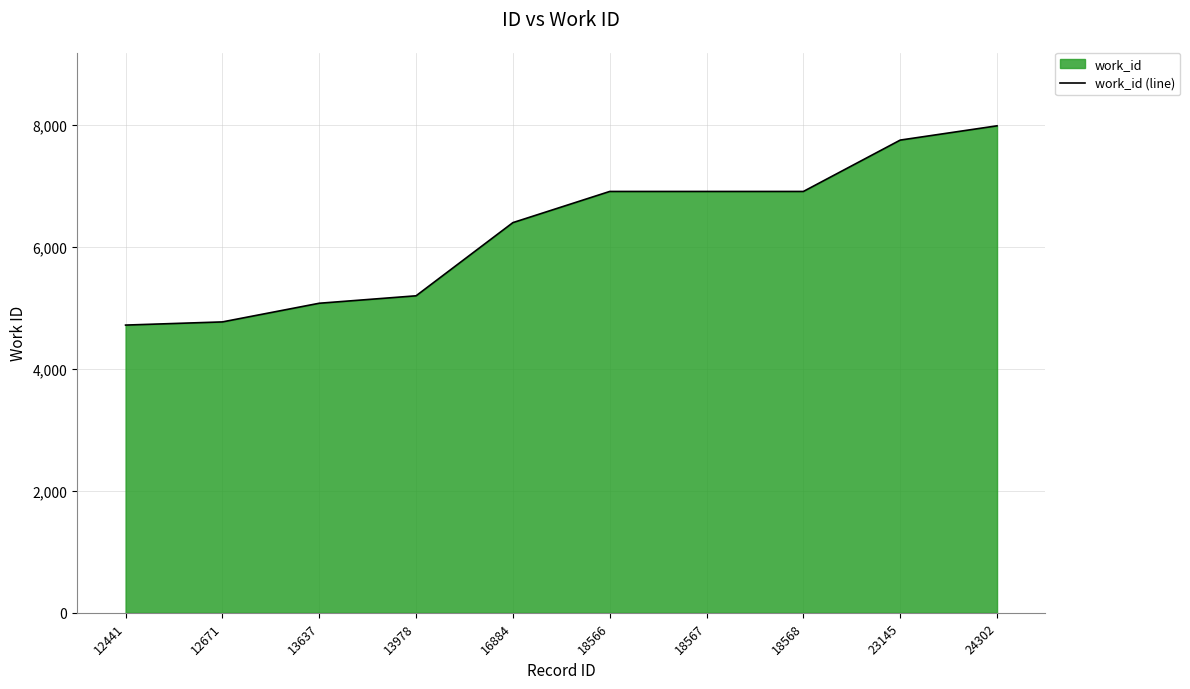

Reading left to right, what are all the values shown in this chart?

4717	4769	5075	5197	6397	6908	6908	6908	7750	7984